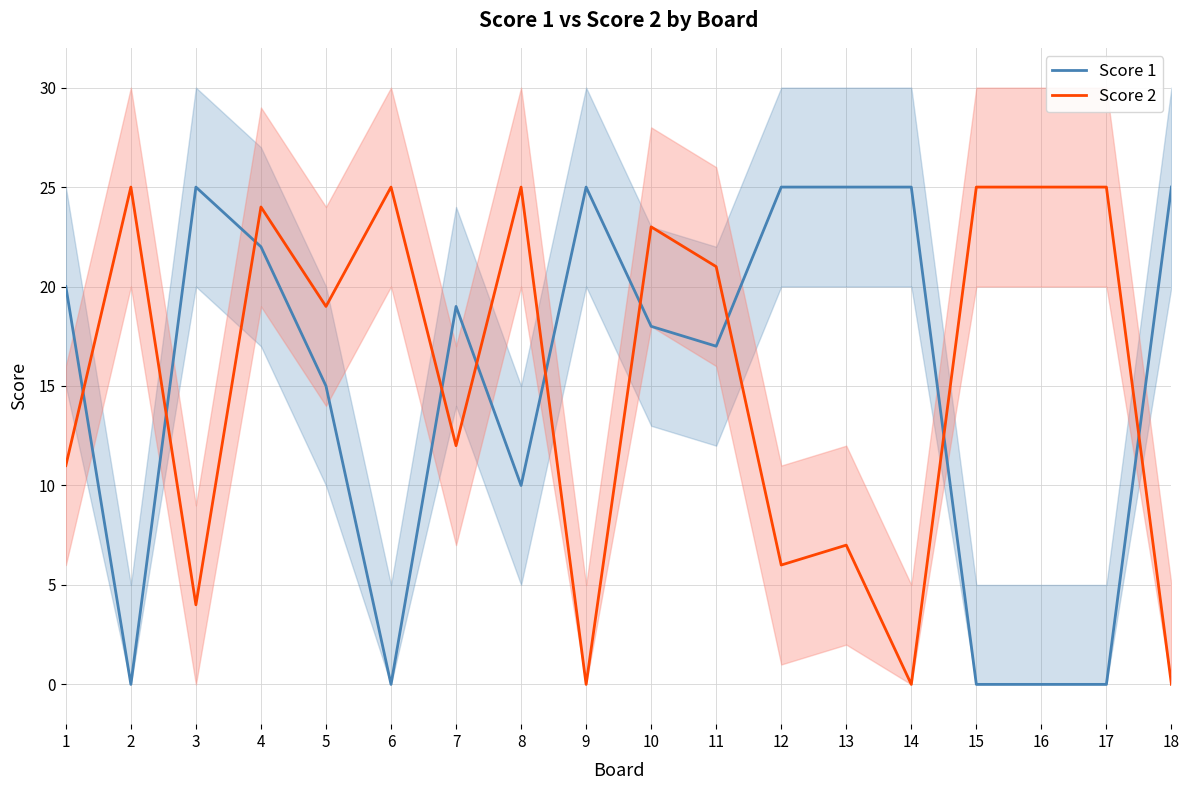

Which has a higher value, 7 or 2?

7